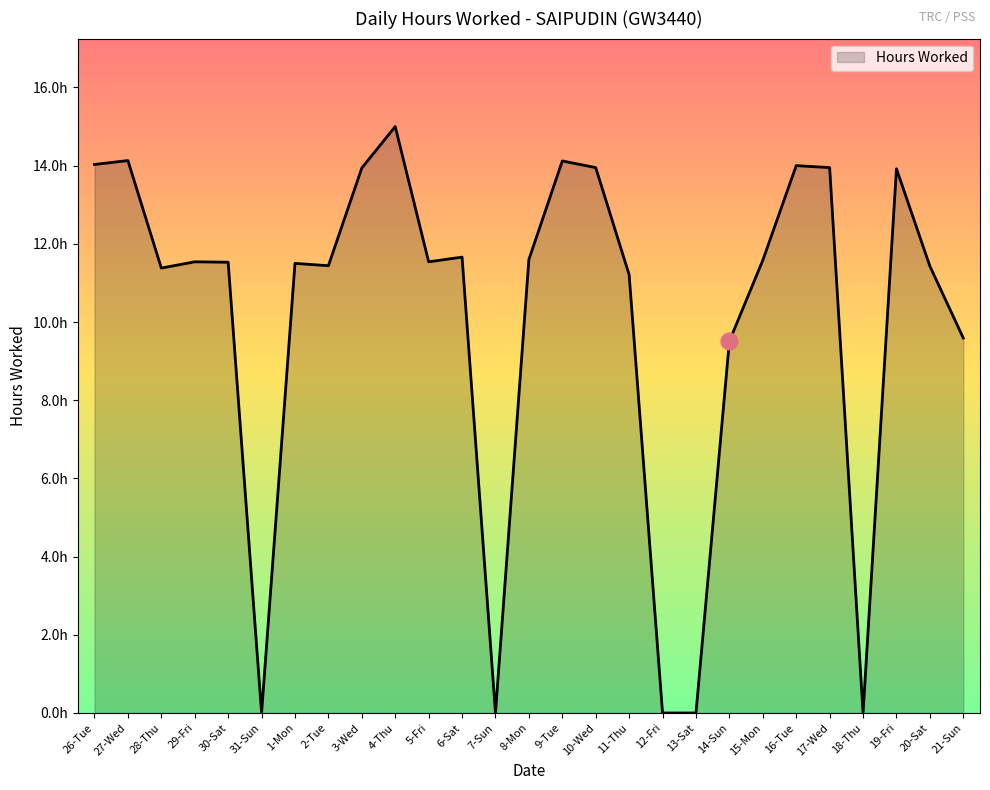

Reading left to right, list all the values displayed in this chart.

26-Tue=14.0	27-Wed=14.1	28-Thu=11.4	29-Fri=11.5	30-Sat=11.5	31-Sun=0.0	1-Mon=11.5	2-Tue=11.4	3-Wed=13.9	4-Thu=15.0	5-Fri=11.5	6-Sat=11.7	7-Sun=0.0	8-Mon=11.6	9-Tue=14.1	10-Wed=13.9	11-Thu=11.2	12-Fri=0.0	13-Sat=0.0	14-Sun=9.5	15-Mon=11.6	16-Tue=14.0	17-Wed=13.9	18-Thu=0.0	19-Fri=13.9	20-Sat=11.4	21-Sun=9.6